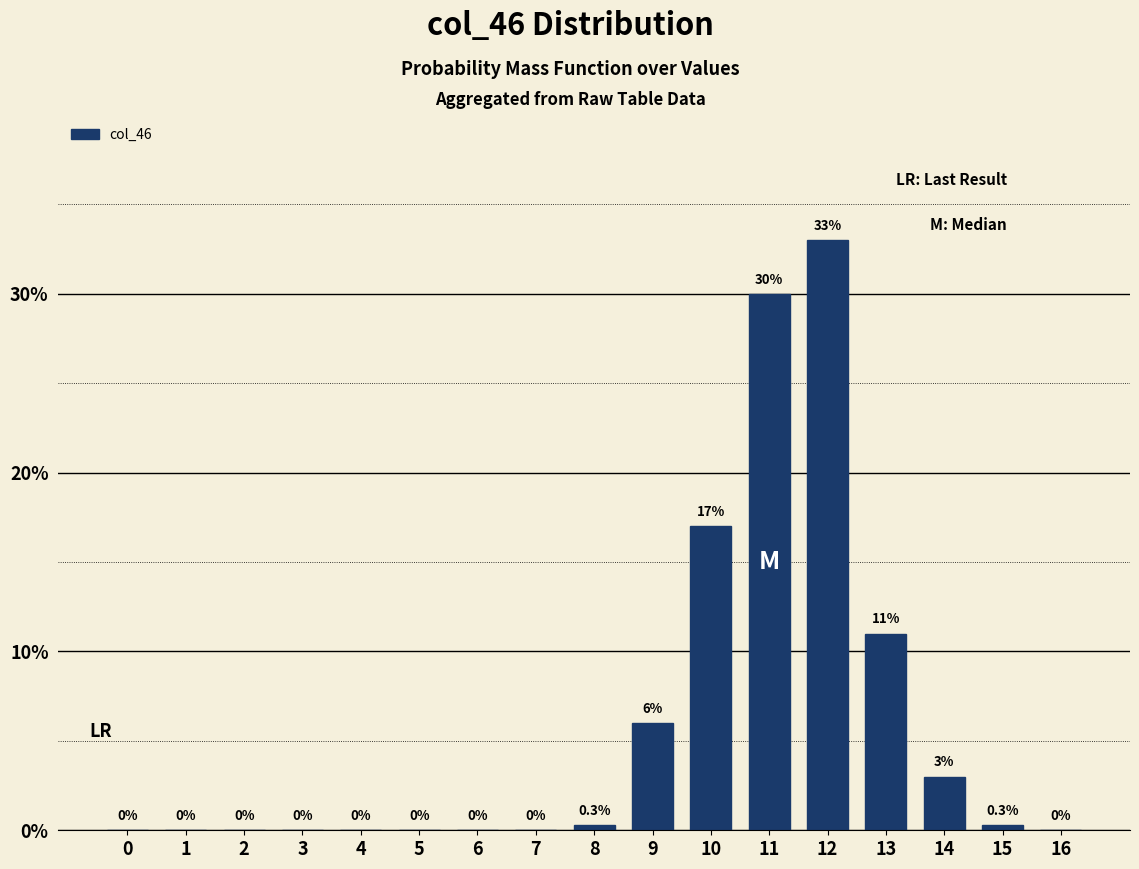

Reading left to right, what are all the values shown in this chart?

0=0.0	1=0.0	2=0.0	3=0.0	4=0.0	5=0.0	6=0.0	7=0.0	8=0.3	9=6.0	10=17.0	11=30.0	12=33.0	13=11.0	14=3.0	15=0.3	16=0.0